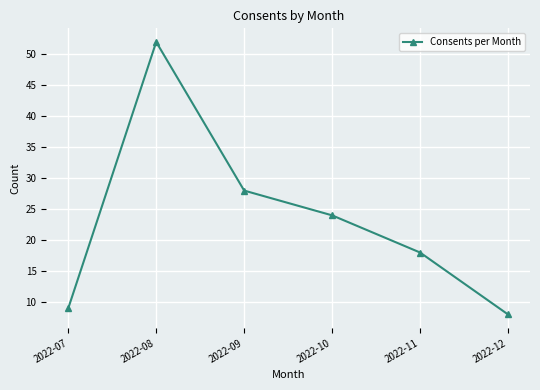

Reading right to left, what are all the values shown in this chart?

8	18	24	28	52	9